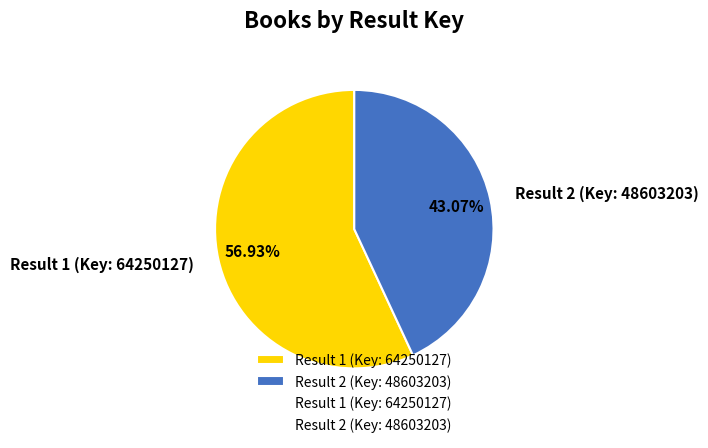

To the nearest percent, what is the average slice percentage?

50%